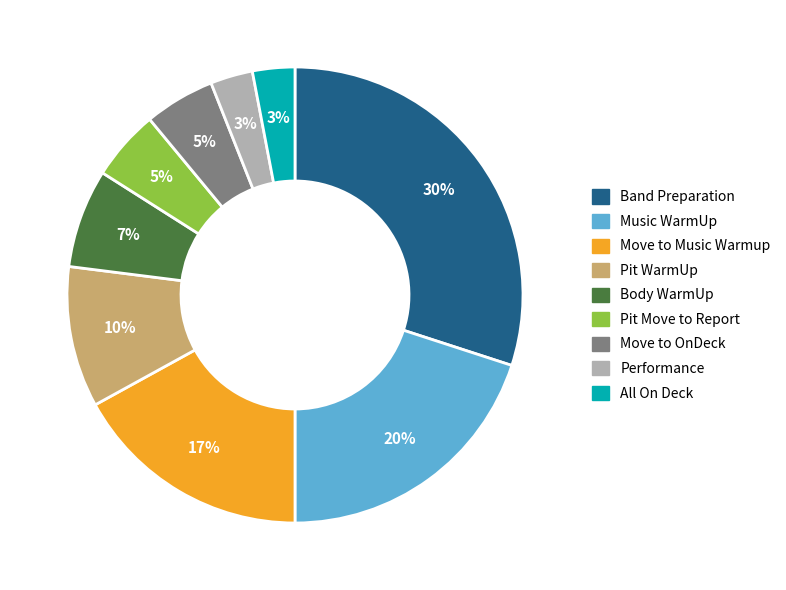

Between Music WarmUp and Move to OnDeck, which is larger?

Music WarmUp